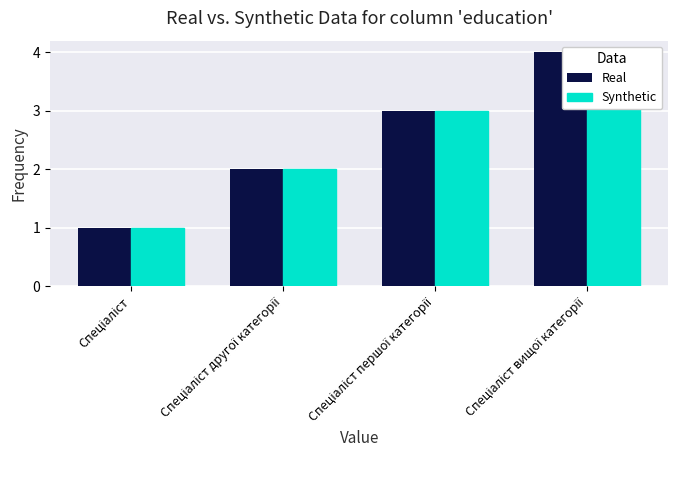

How many values in the Real series exceed 3?

1